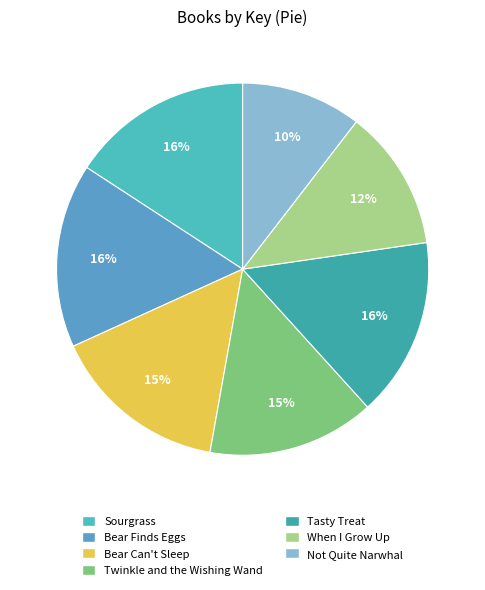

Do Not Quite Narwhal and When I Grow Up together represent more than half of the pie?

No